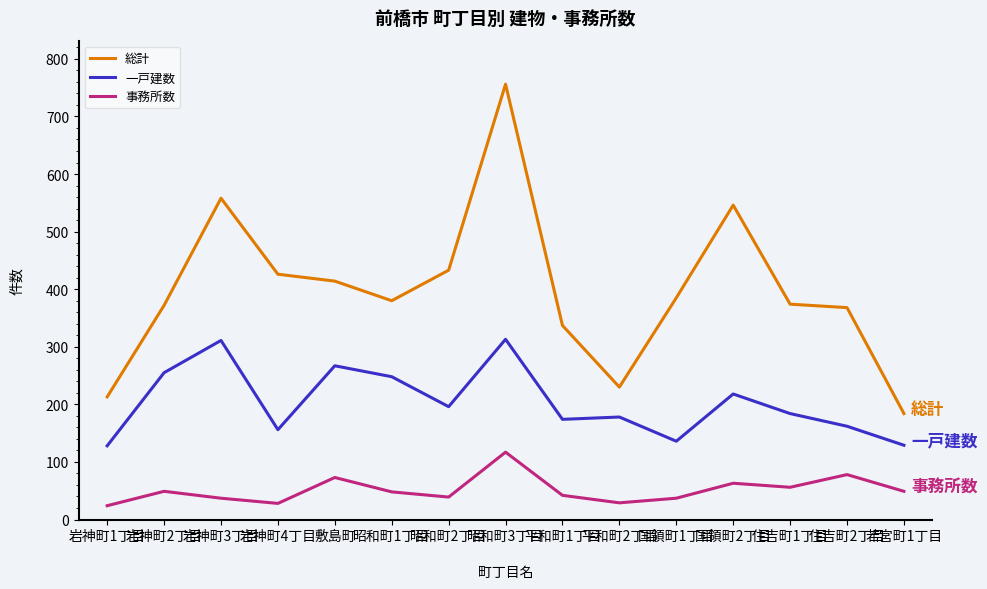

What is the difference between the highest and lowest values at 若宮町1丁目?

135